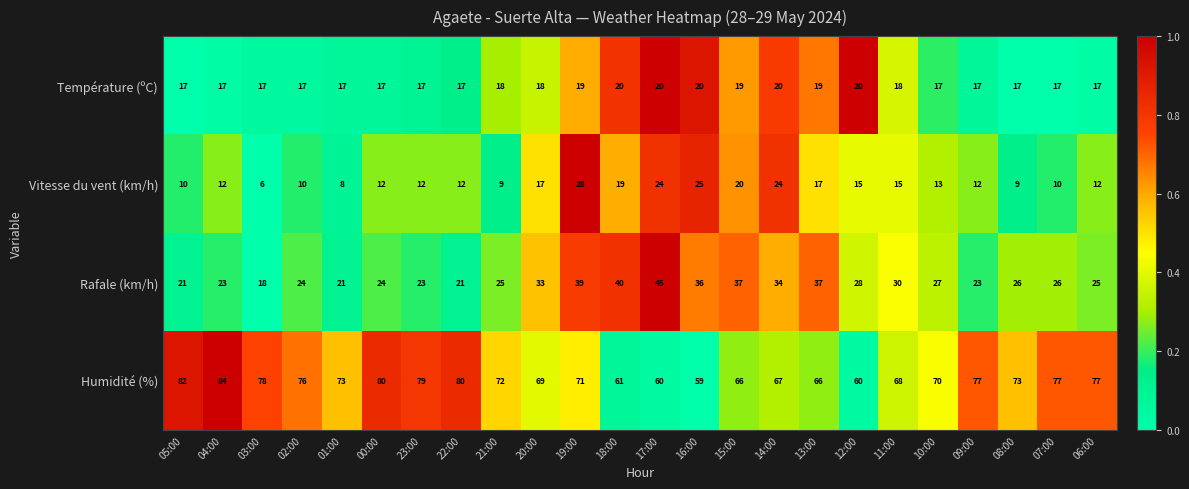

Read the Température (ºC) value at 17:00.

20